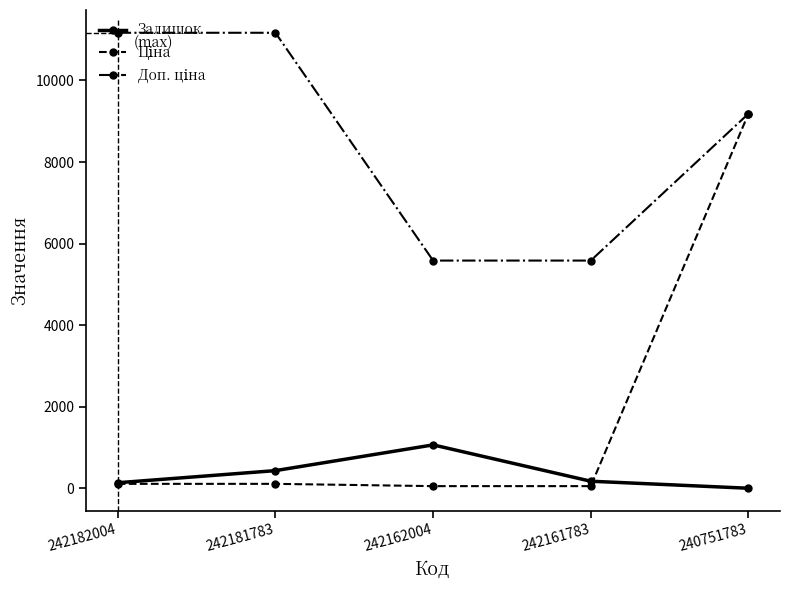

At how many categories does at least one series exceed 2484?

5